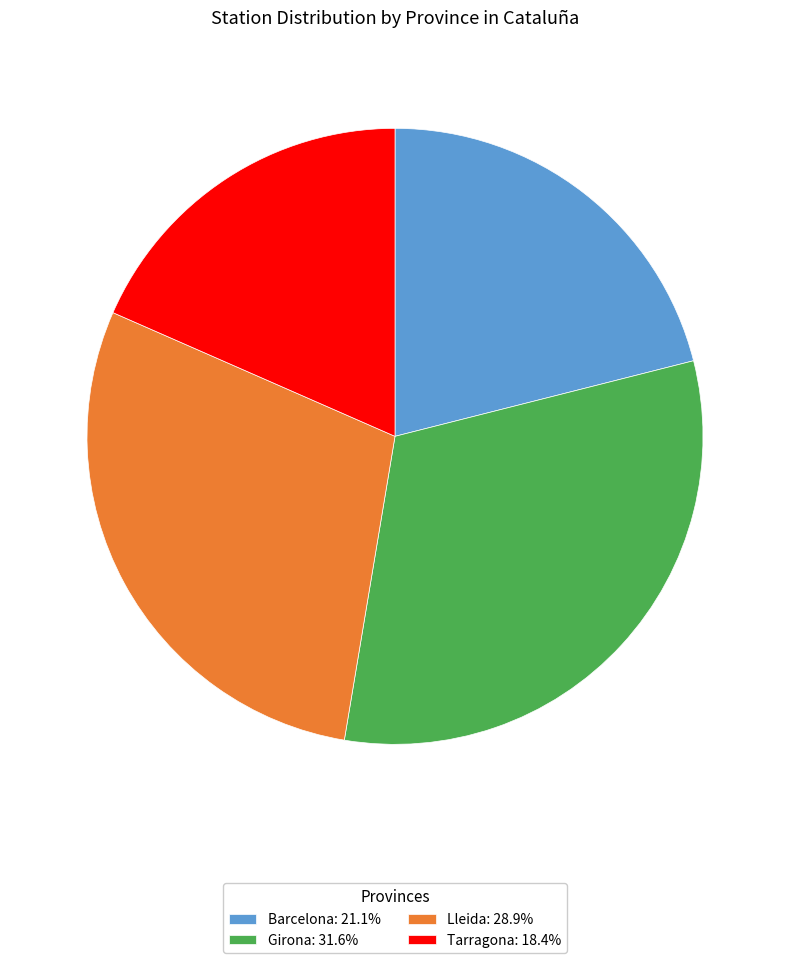

Is Girona the majority of the pie?

No